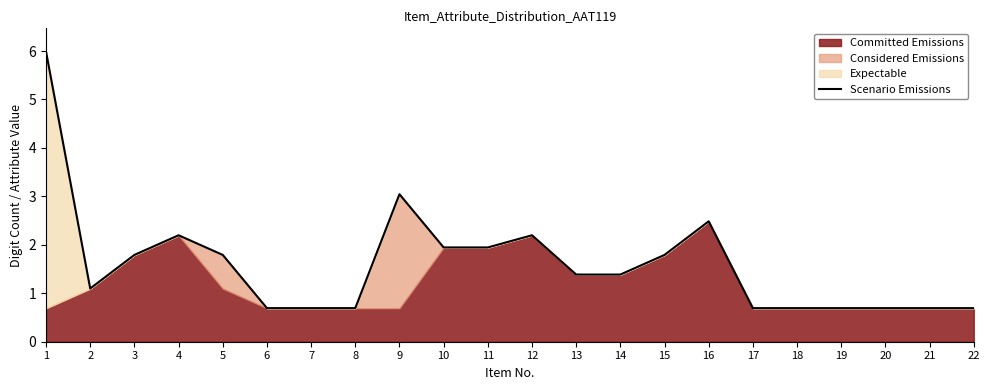

Reading left to right, extract all data points from this chart.

6.0	1.1	1.8	2.2	1.8	0.7	0.7	0.7	3.0	1.9	1.9	2.2	1.4	1.4	1.8	2.5	0.7	0.7	0.7	0.7	0.7	0.7